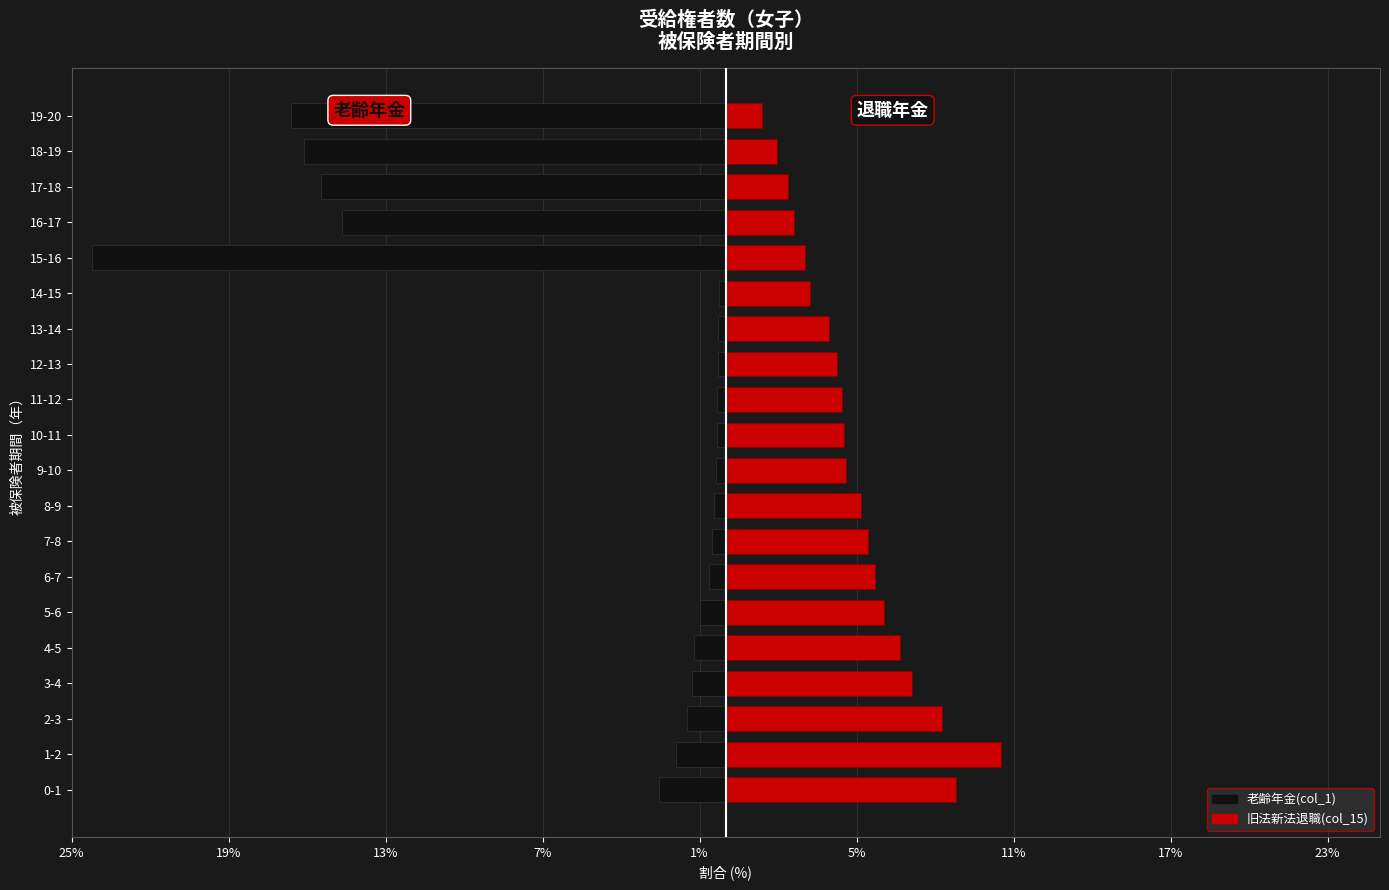

Is it true that 旧法新法退職(col_15) equals 3.2 at 14-15?

True